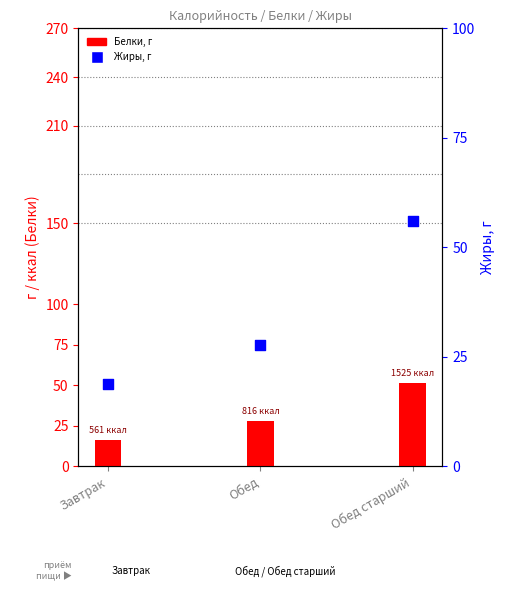

Which series has the largest total across all categories?

Жиры